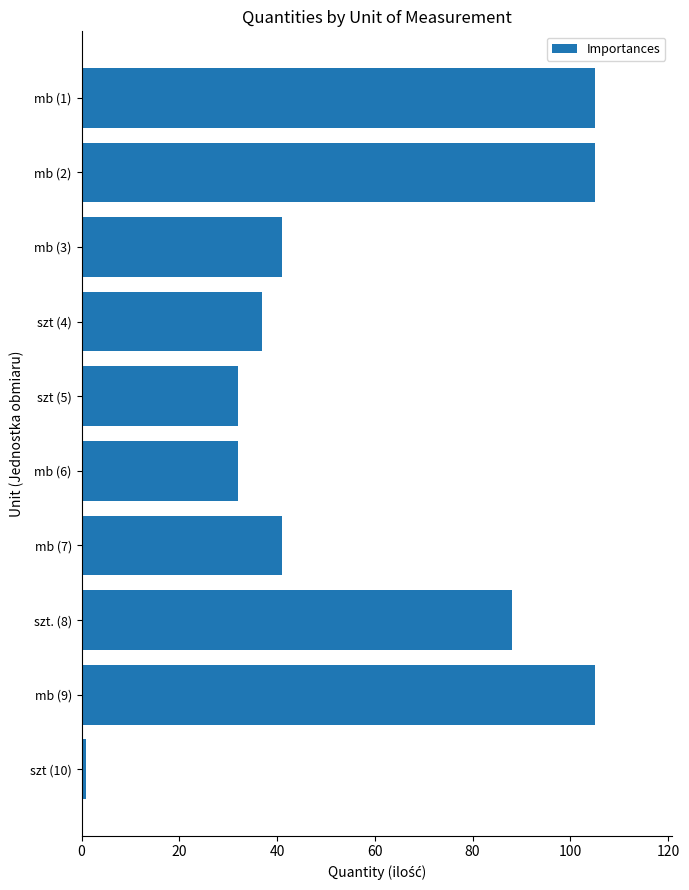

Does the chart contain stacked bars?

No